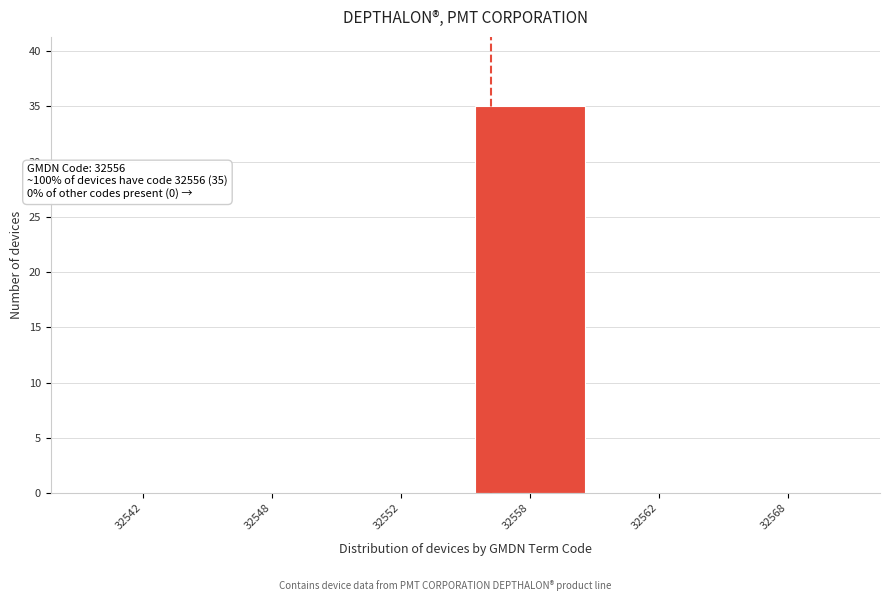

Reading left to right, what are all the values shown in this chart?

32542=0	32548=0	32552=0	32558=35	32562=0	32568=0